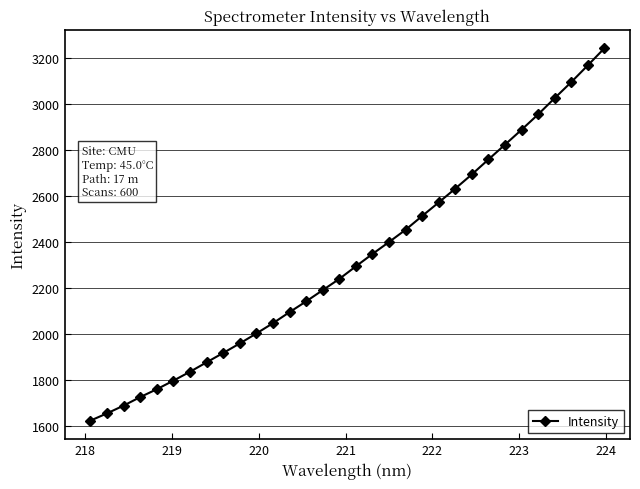

What is the value of the 18th point from the left?

2347.3